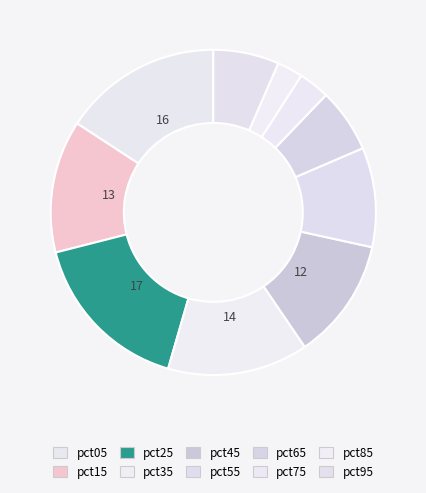

Count the number of slices in the pie.

10